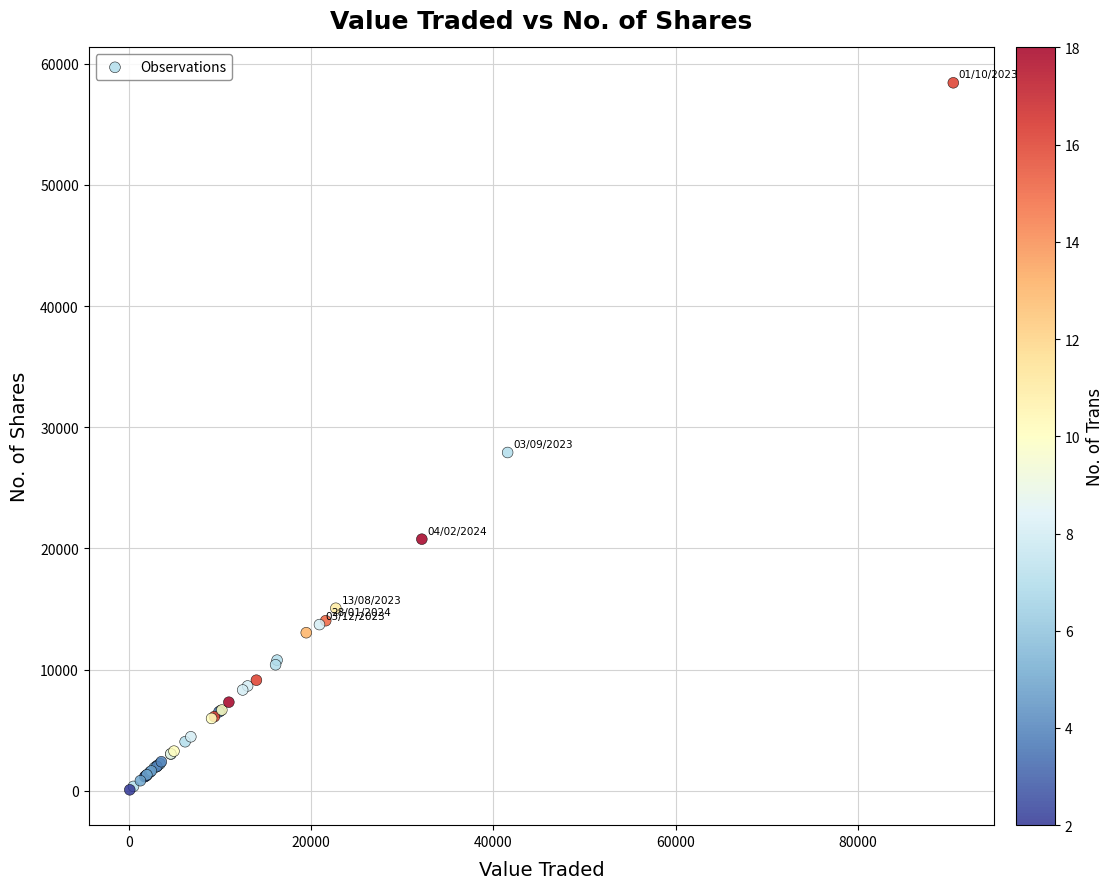

What Y value in the scatter plot is closest to 29251?

27914